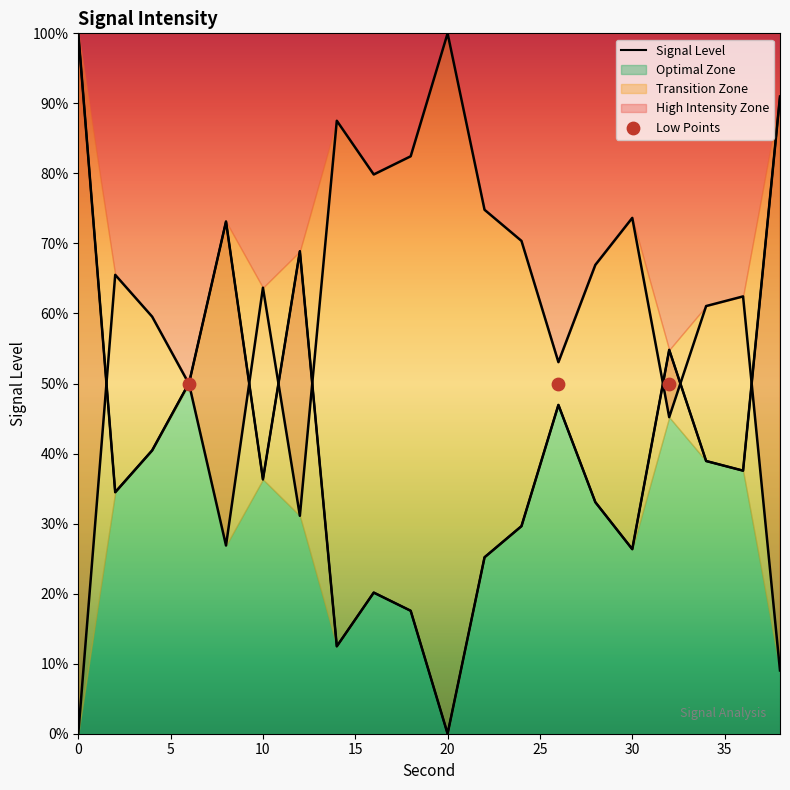

What is the ratio of the value at 16 to the value at 0?

0.2